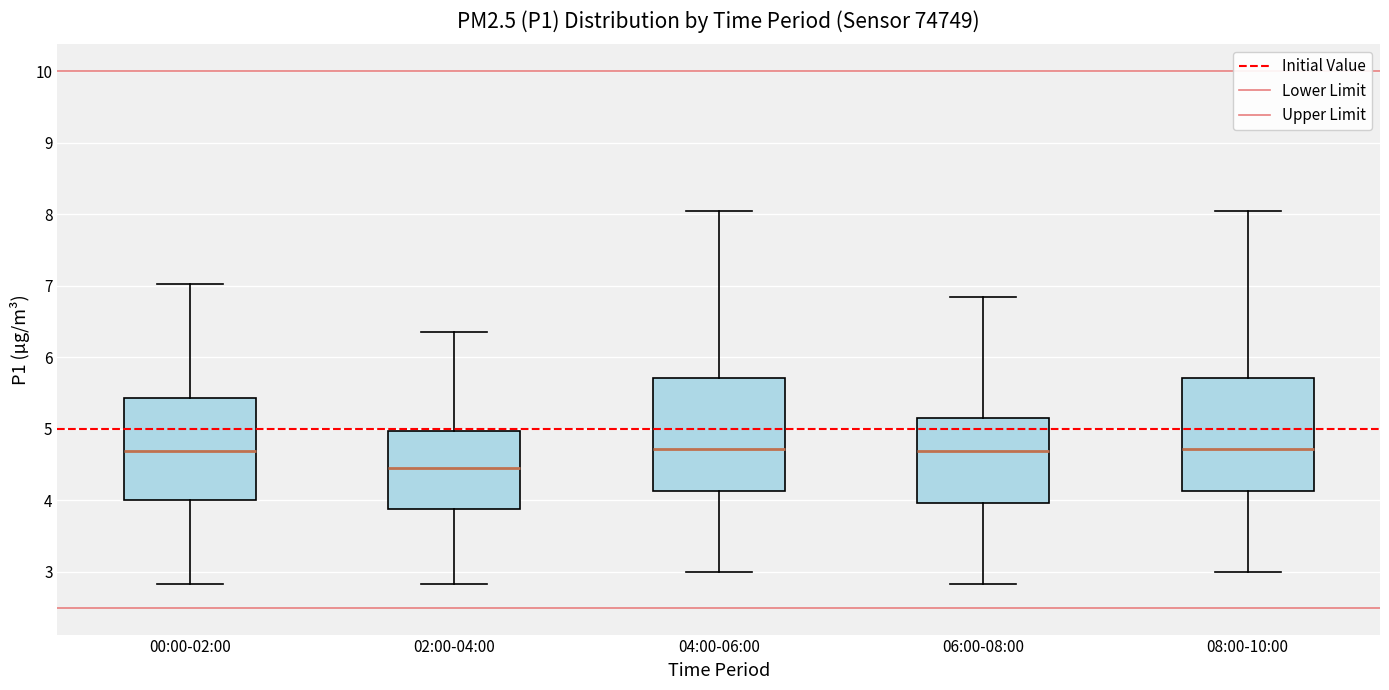

Which box has the lowest median line?

02:00-04:00